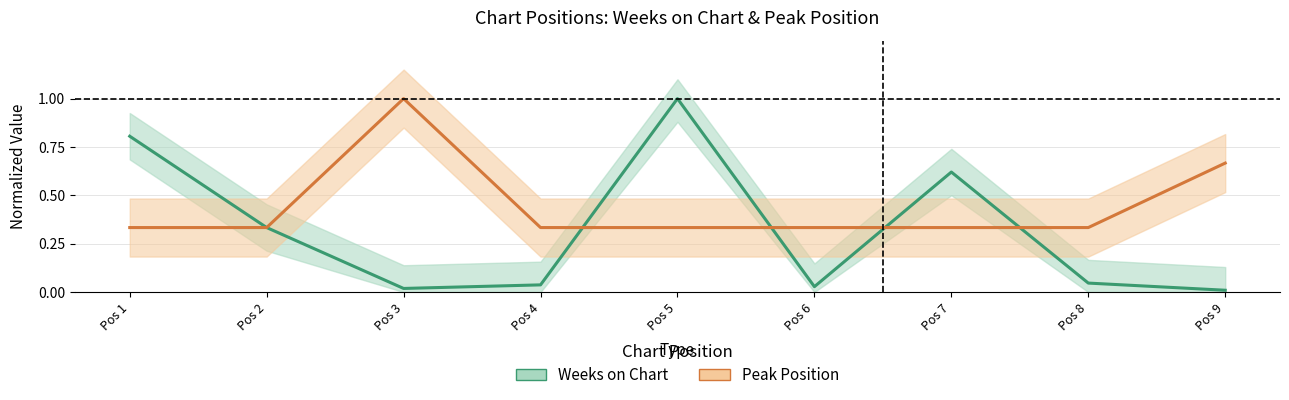

Does the chart display data point markers on the line(s)?

No